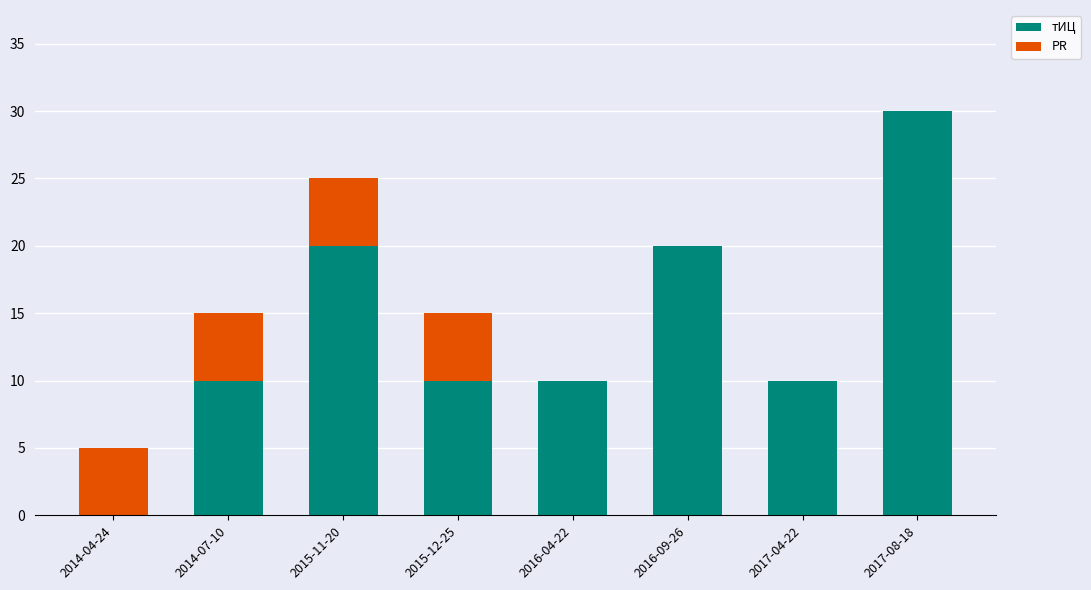

What is the total value across all series at 2016-04-22?

10